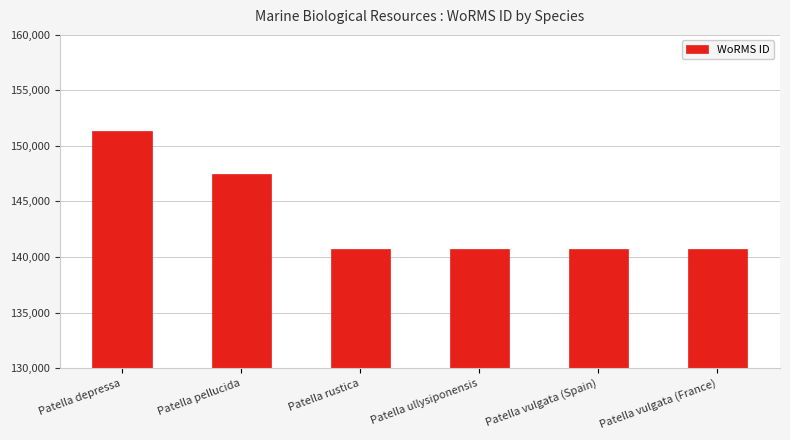

What position from the left is Patella vulgata (Spain)?

5